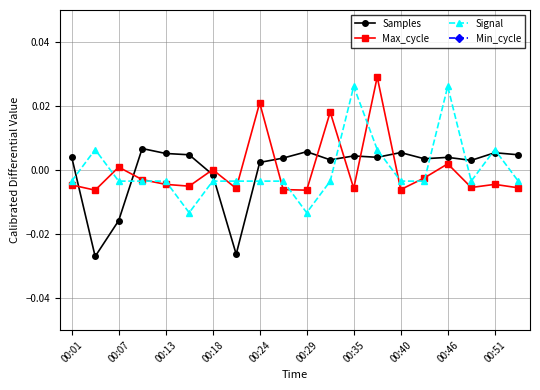

How many values in Samples are below zero?

4